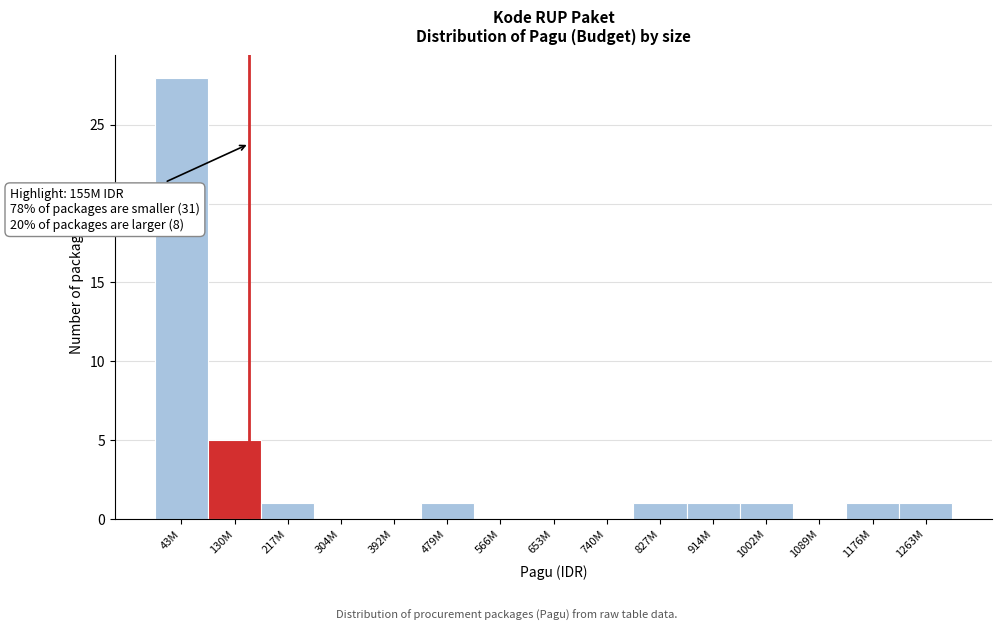

Reading right to left, what are all the values shown in this chart?

1263M=1	1176M=1	1089M=0	1002M=1	914M=1	827M=1	740M=0	653M=0	566M=0	479M=1	392M=0	304M=0	217M=1	130M=5	43M=28